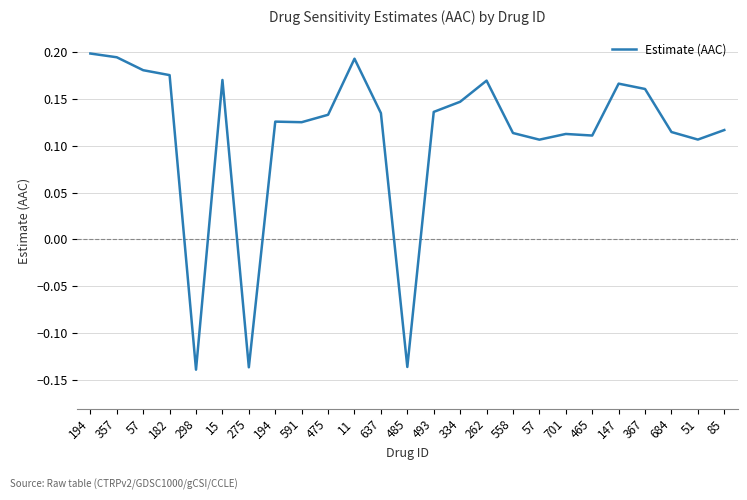

At which category does the data reach its first local peak?

15